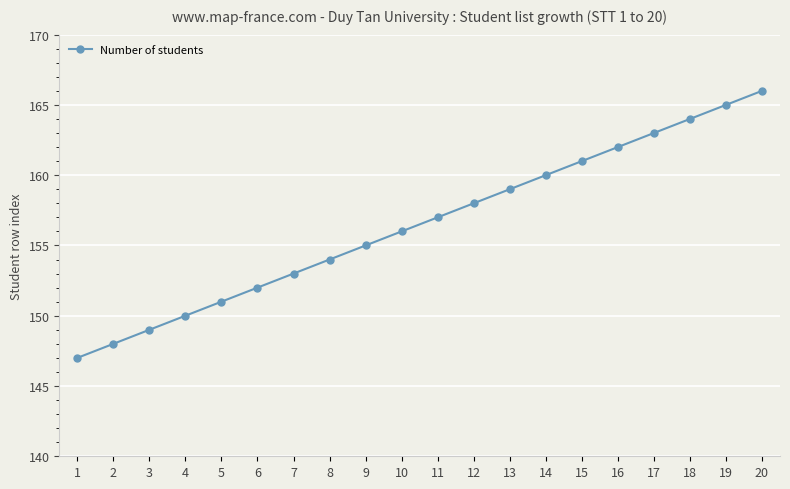

How many lines are shown in the chart?

1